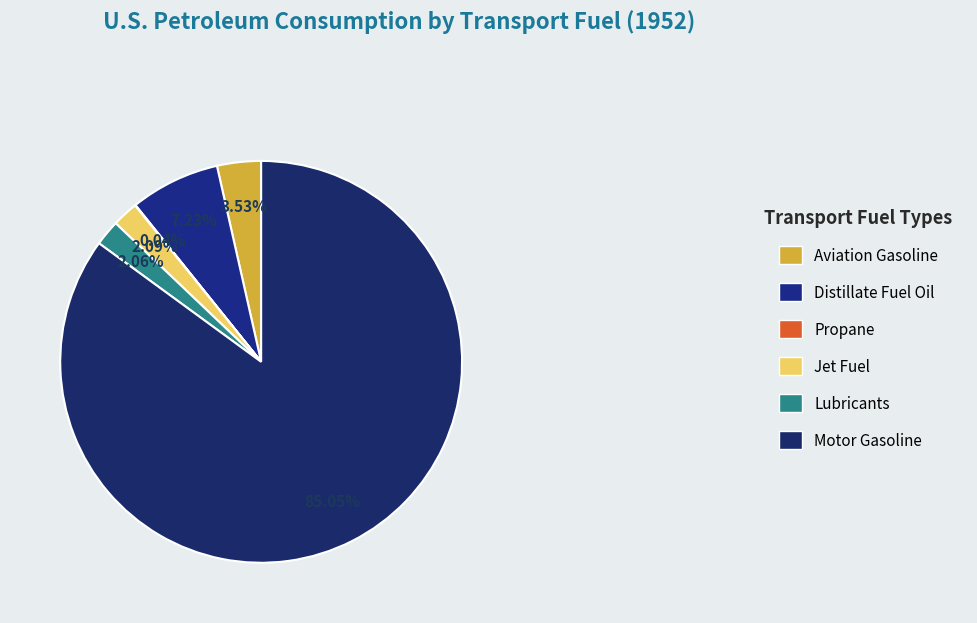

Rank the categories by value from lowest to highest.

Propane, Lubricants, Jet Fuel, Aviation Gasoline, Distillate Fuel Oil, Motor Gasoline